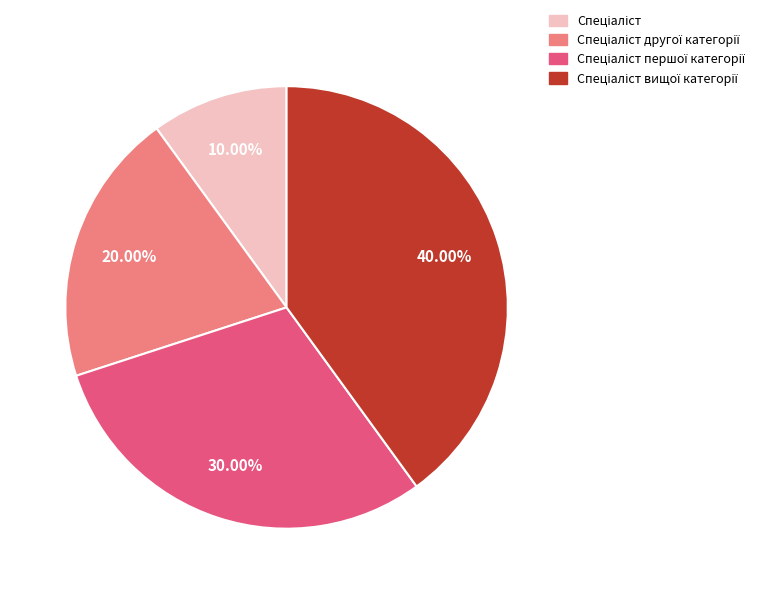

How many segments does this pie chart have?

4